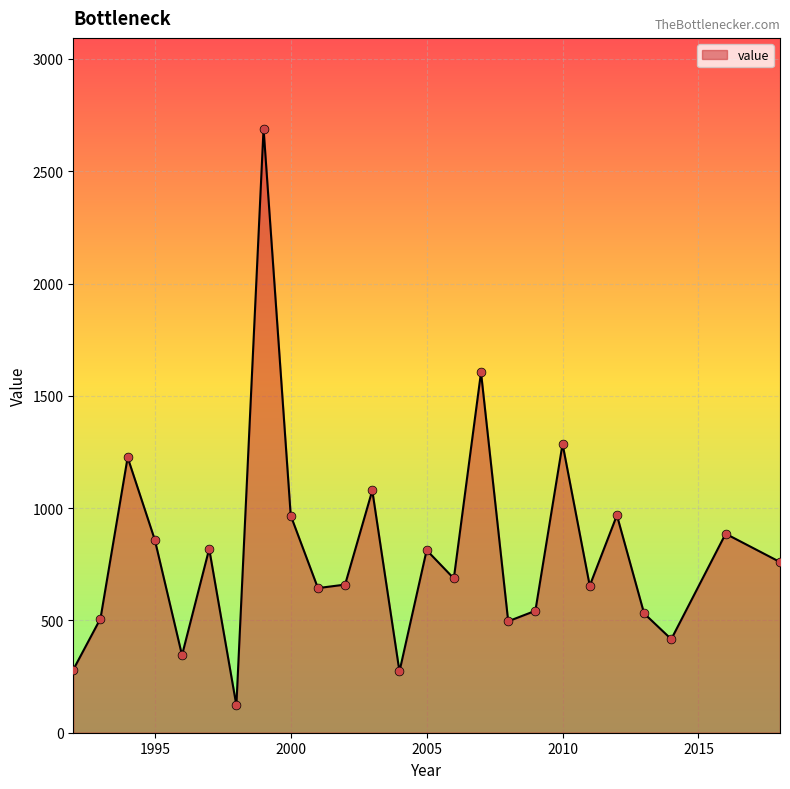

What is the difference between the maximum and minimum values?

2568.4